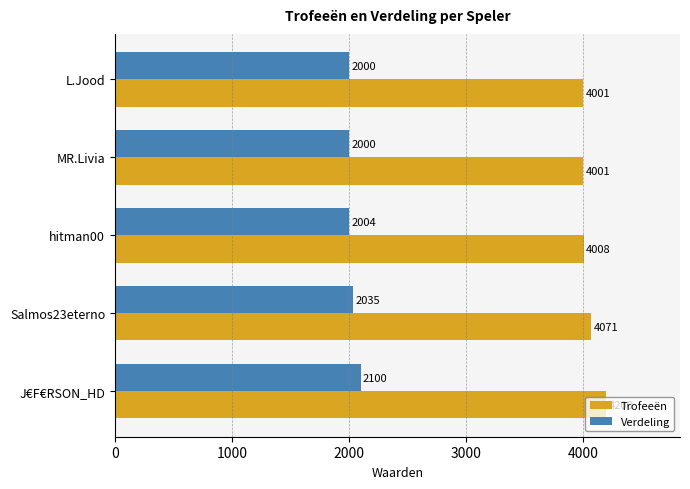

Which series has the largest total across all categories?

Trofeeën